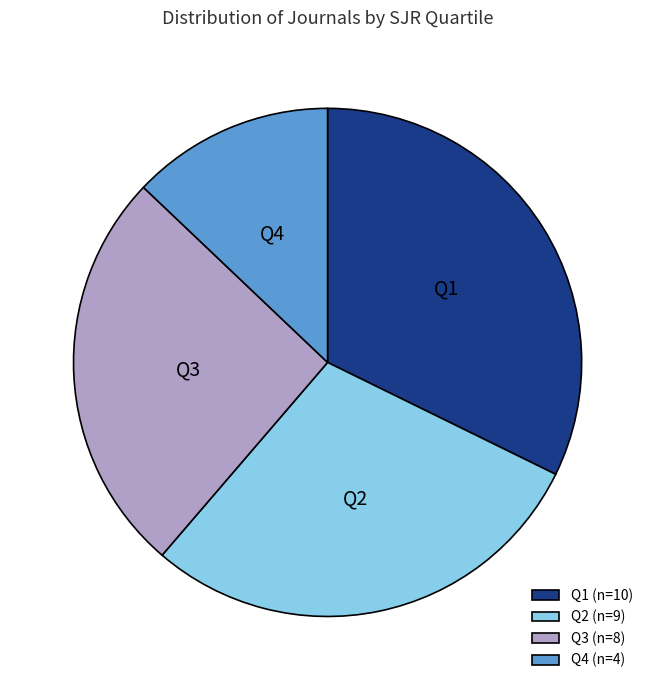

True or false: Q2 accounts for 29% of the total.

True